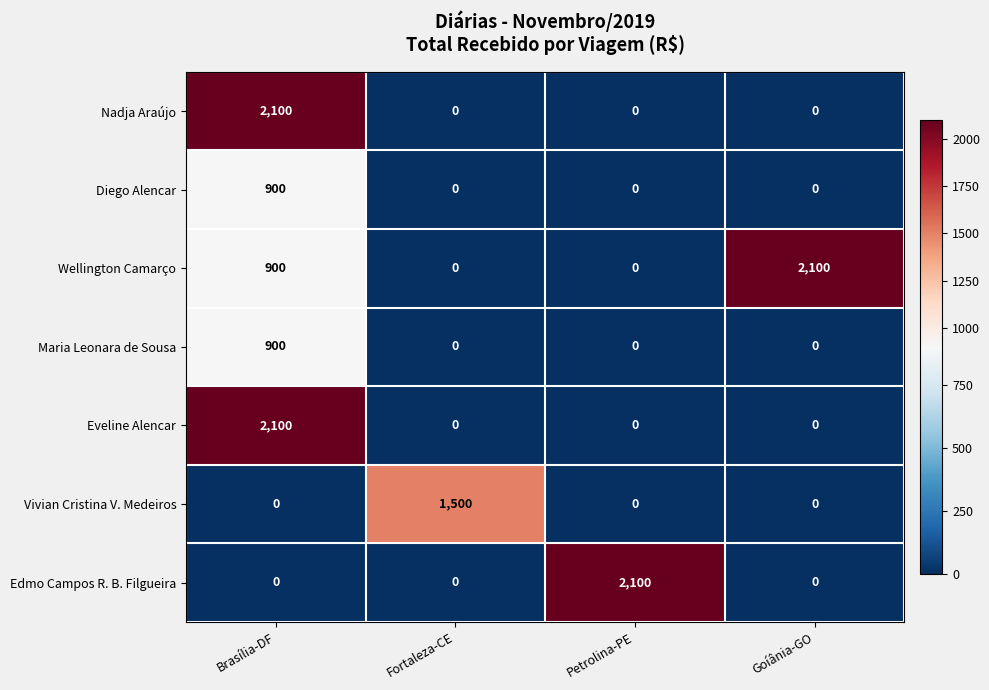

Between Fortaleza-CE and Goíânia-GO, which series saw the biggest shift?

Wellington Camarço